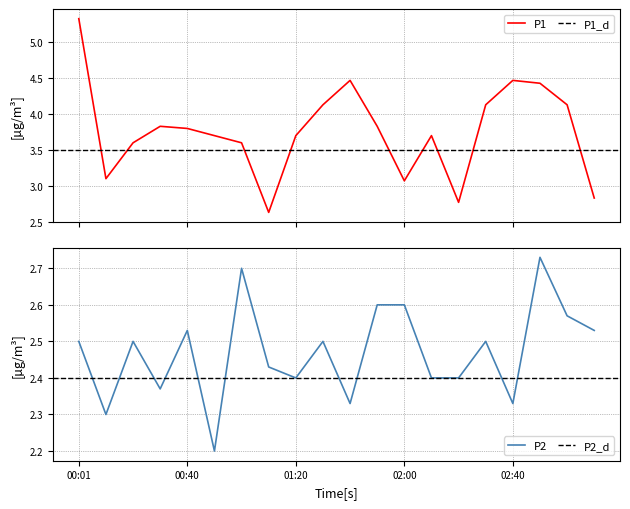

Which series has the largest range (max minus min)?

P1